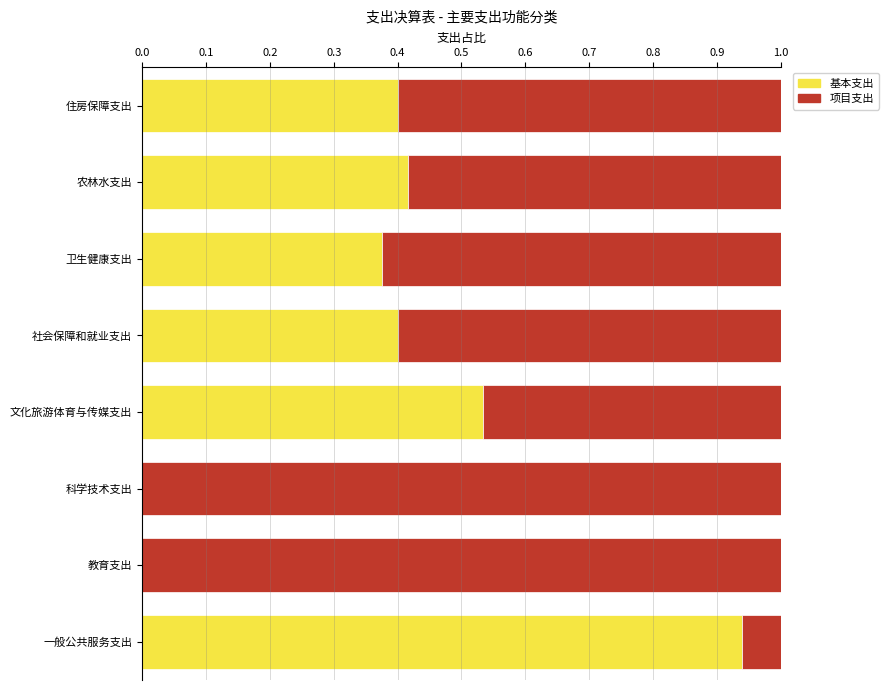

What is the sum of all 基本支出 values?

3.1